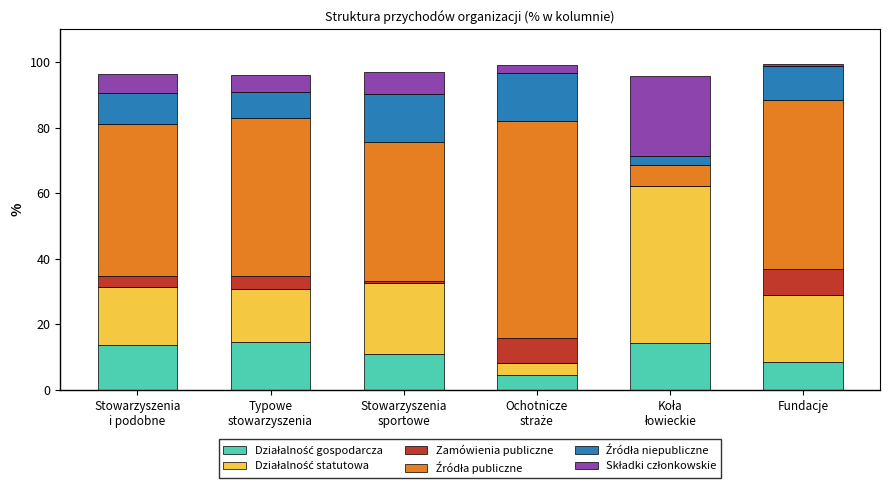

What is the sum of the Zamówienia publiczne values at Stowarzyszenia
sportowe and Stowarzyszenia
i podobne?

3.8